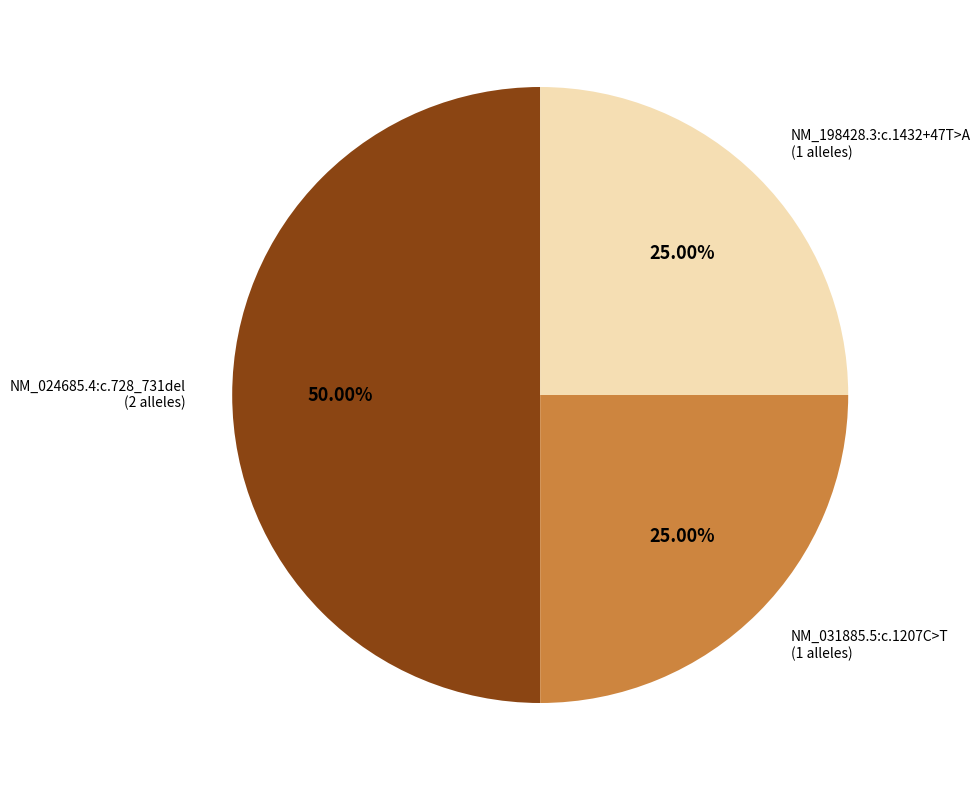

Does NM_031885.5:c.1207C>T account for over 50% of the chart?

No